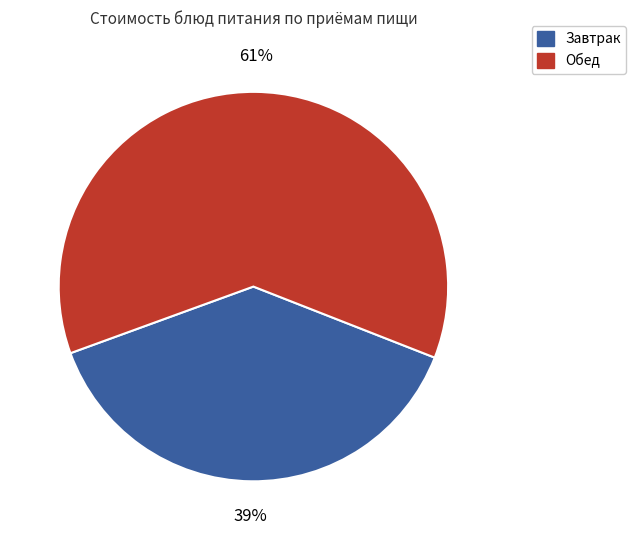

The Обед slice represents 61% of the pie. True or false?

True